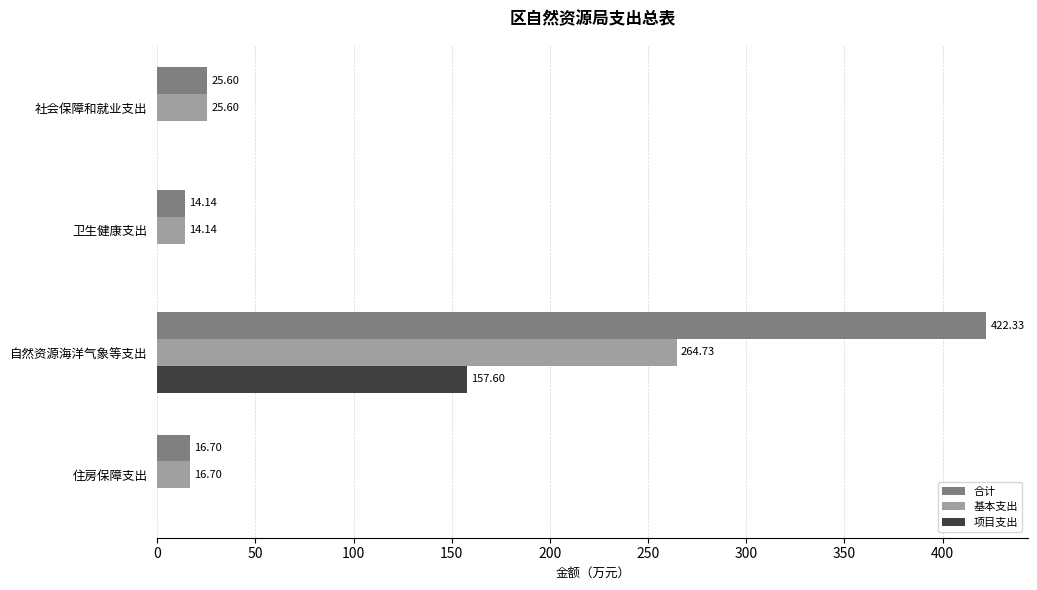

Between 自然资源海洋气象等支出 and 住房保障支出, which series saw the biggest shift?

合计